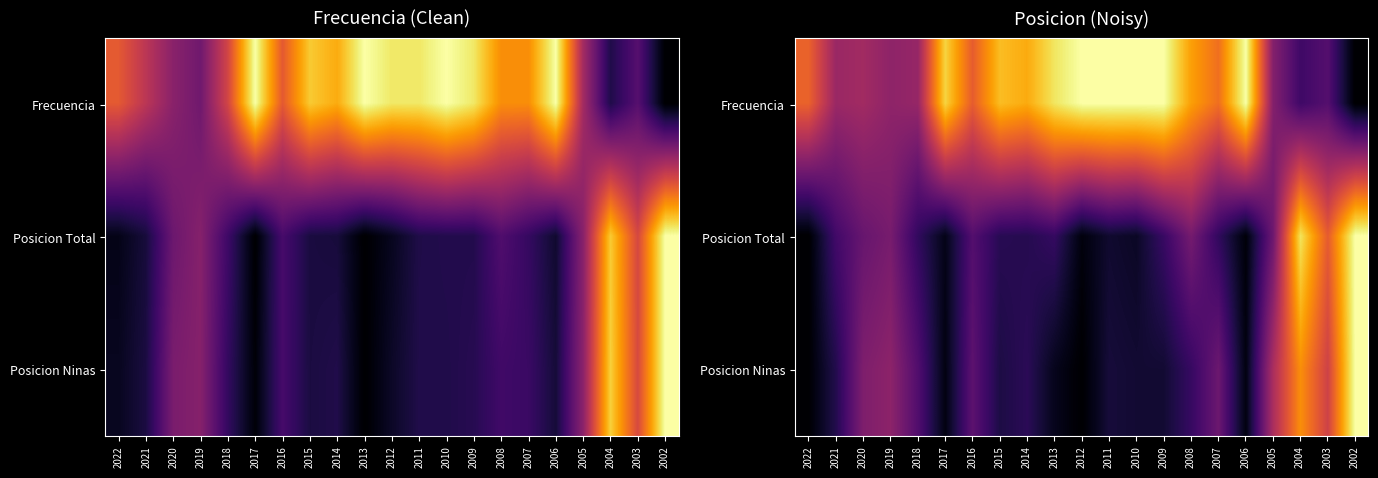

The value of Frecuencia at 2003 is 0.2. True or false?

True